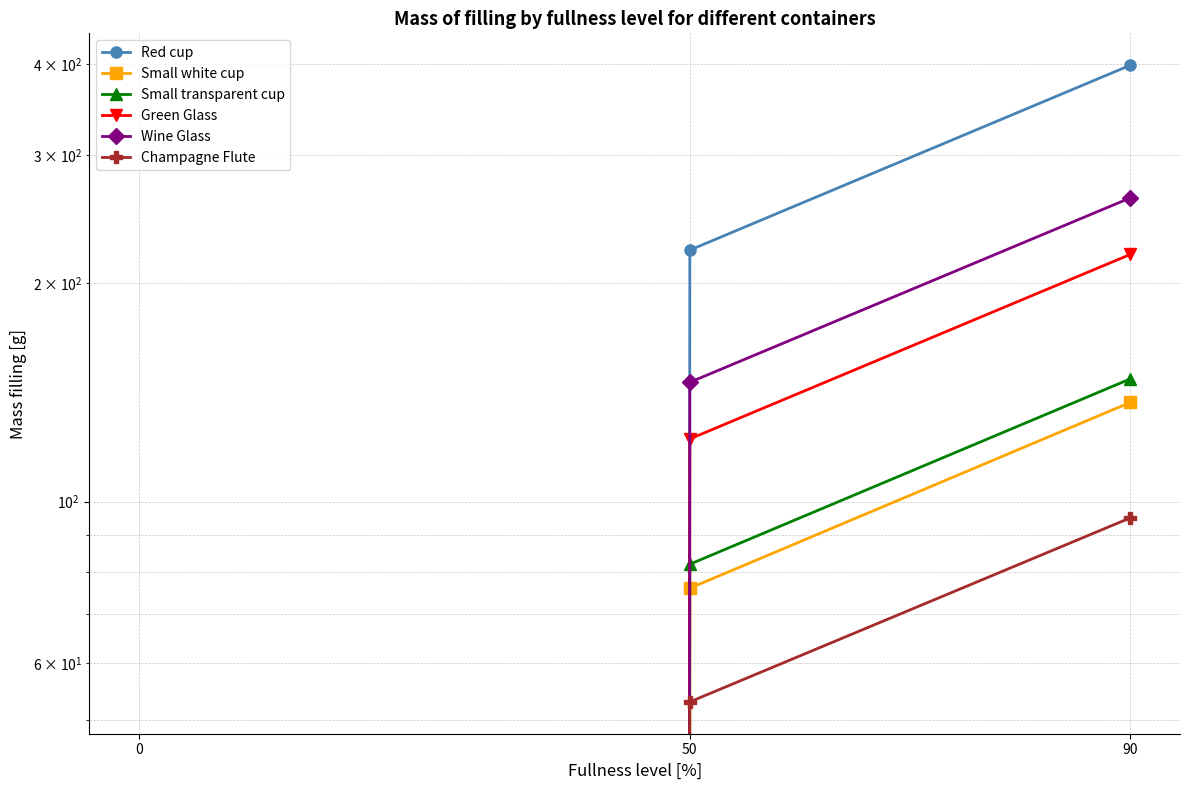

Which series changed the most between 50 and 90?

Red cup